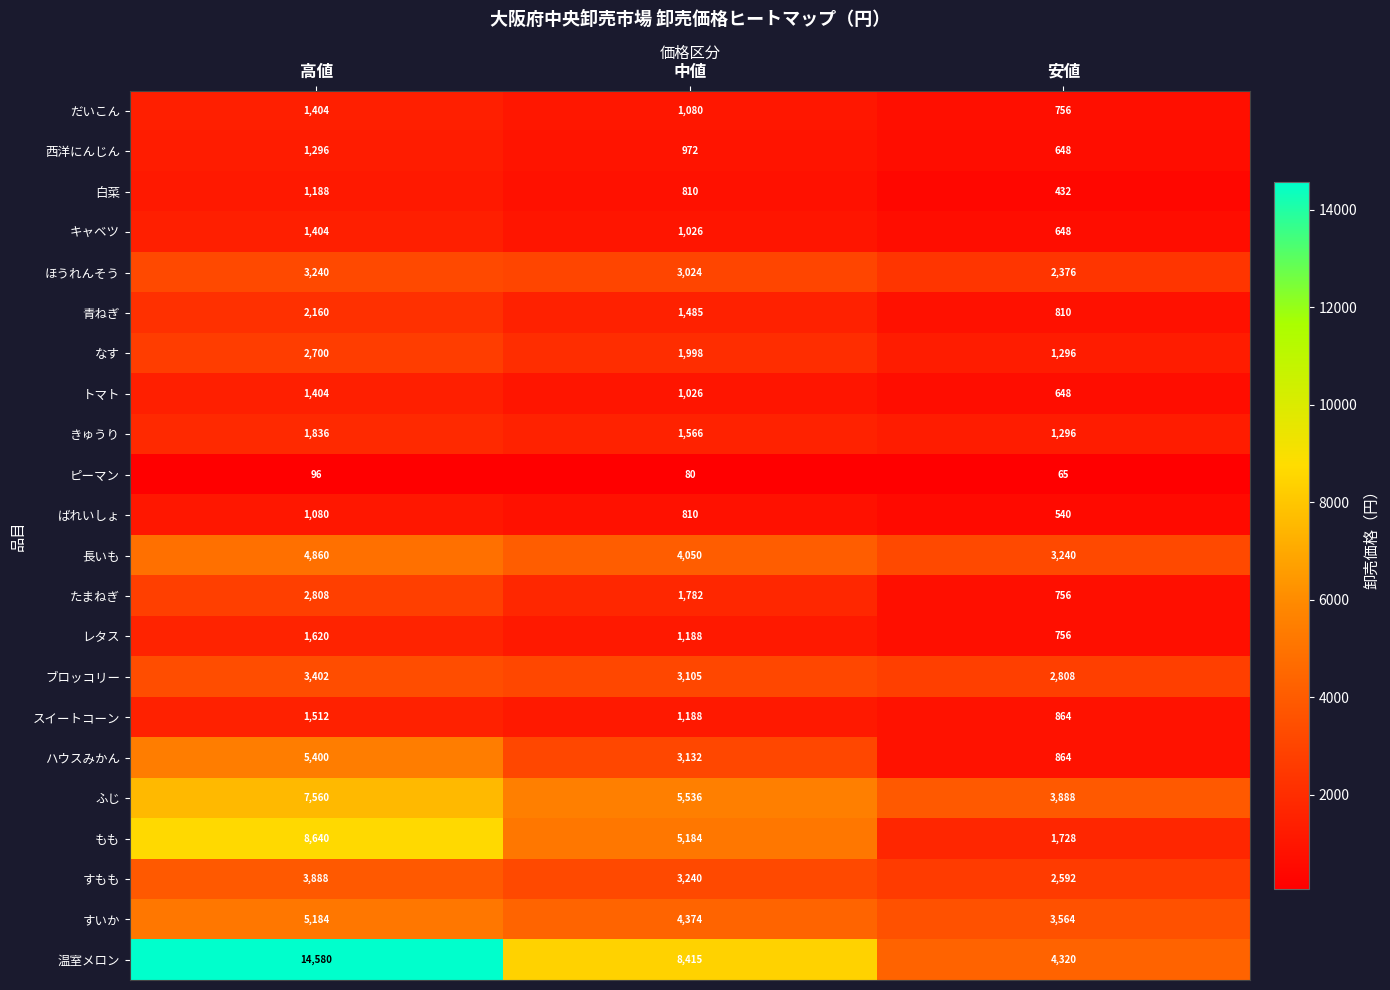

What is the maximum value shown in the chart?

14580